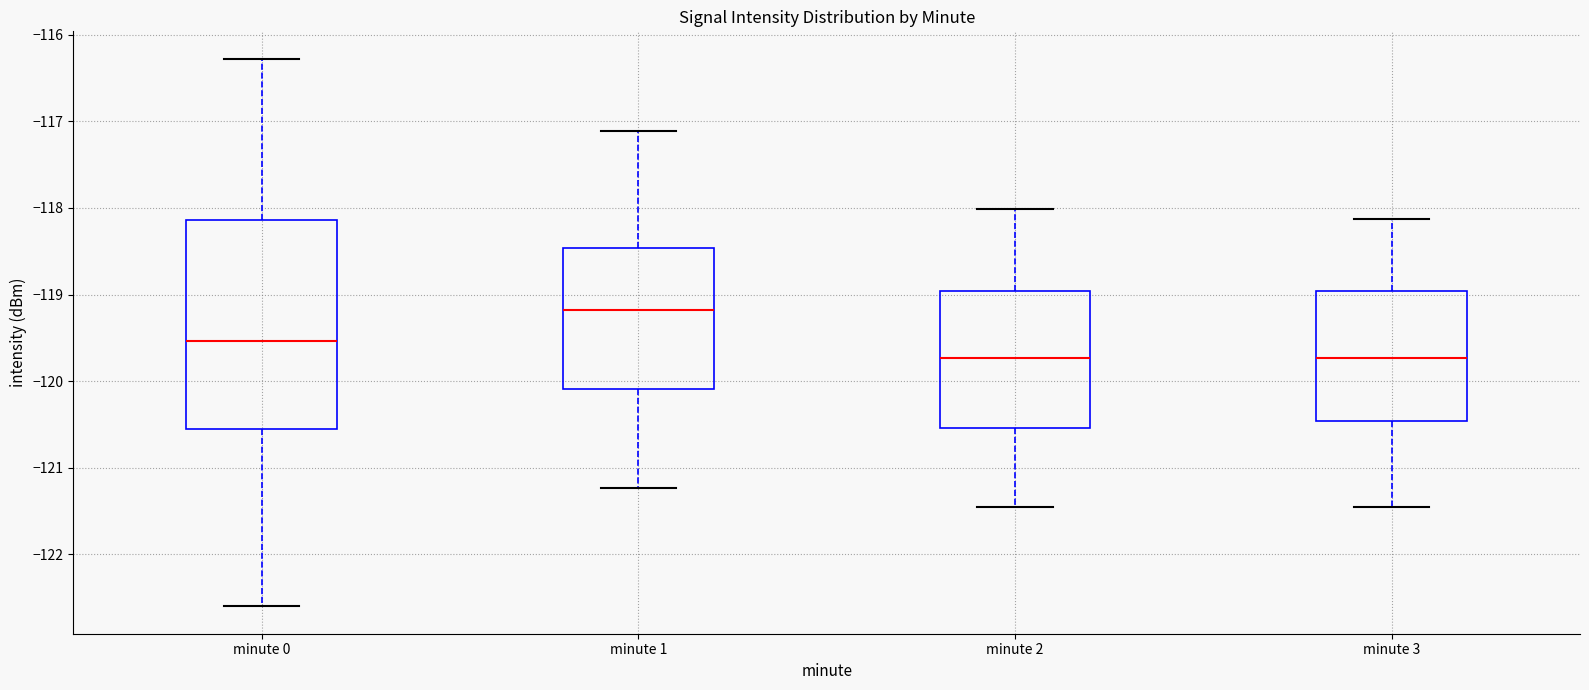

Reading left to right, transcribe this box plot: for each box, give where its median line is, the range the box spans, and where its two whiskers end, as read against the y-axis. The values are not printed on the chart, so give them approximately, as read against the axis.

minute 0: median -119.5, box -120.6 to -118.1, whiskers -122.6 to -116.3
minute 1: median -119.2, box -120.1 to -118.5, whiskers -121.2 to -117.1
minute 2: median -119.7, box -120.5 to -119.0, whiskers -121.5 to -118.0
minute 3: median -119.7, box -120.5 to -119.0, whiskers -121.5 to -118.1